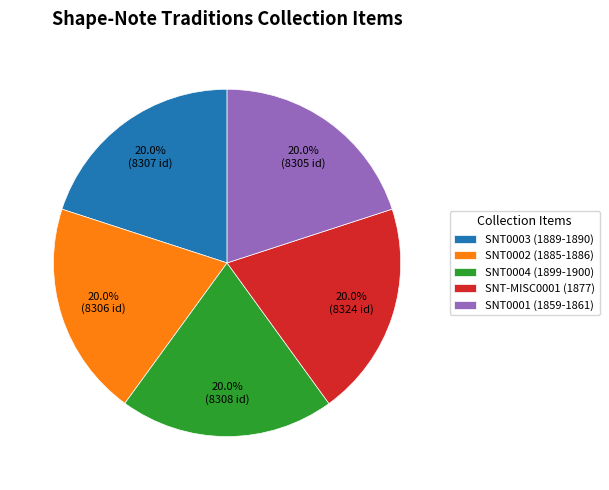

What is the ratio of the value at SNT0002 (1885-1886) to the value at SNT-MISC0001 (1877)?

1.0